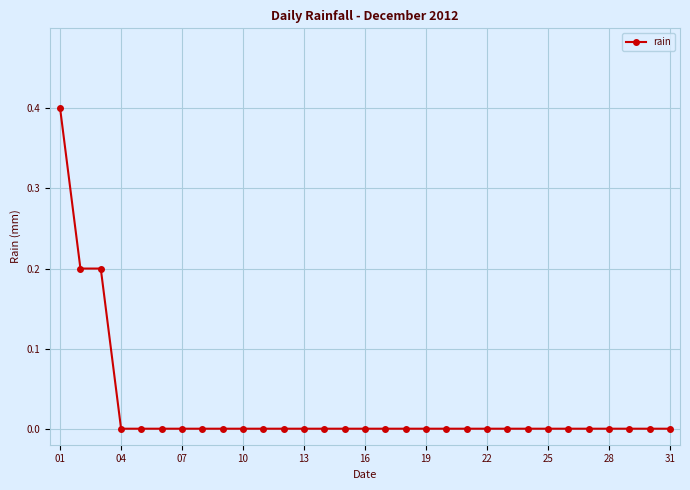

What is the difference between the maximum and minimum values?

0.4